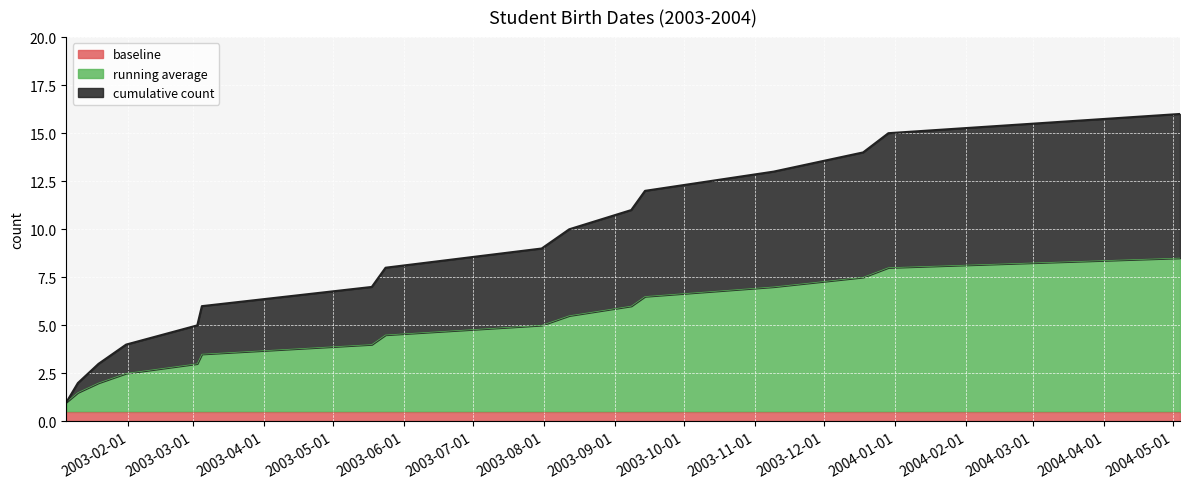

What position from the right is 2003-03-05?

11